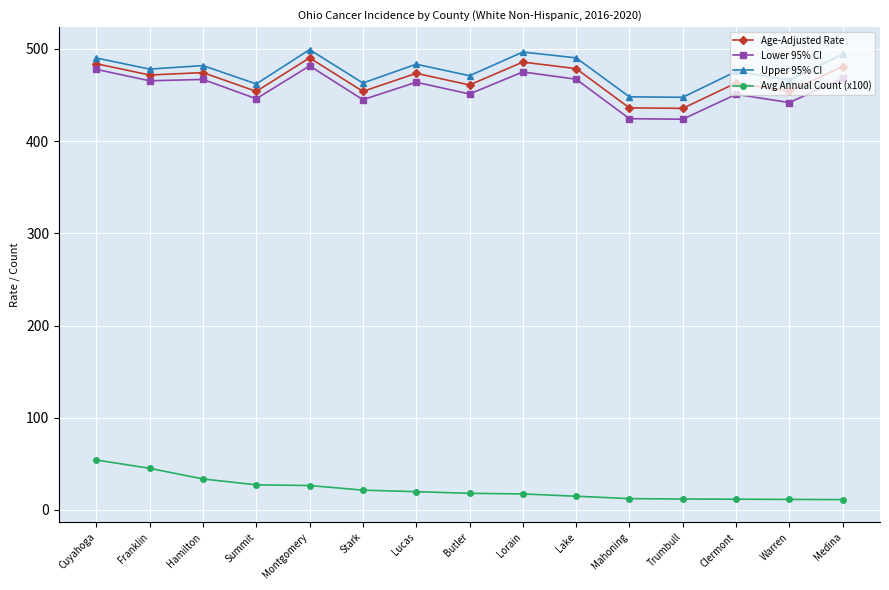

What are all the series names shown in the legend?

Age-Adjusted Rate, Lower 95% CI, Upper 95% CI, Avg Annual Count (x100)